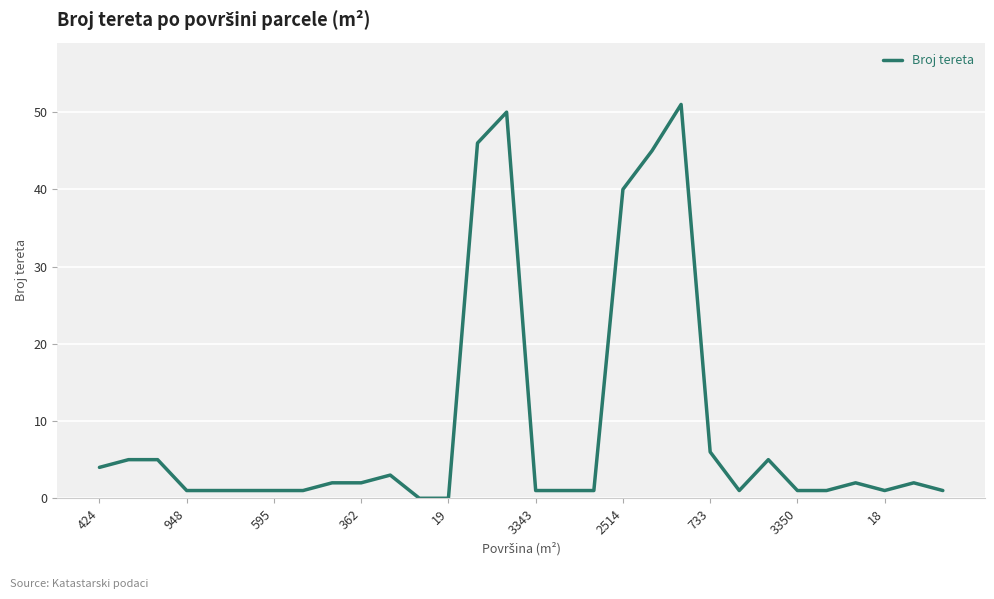

What is the difference between the maximum and minimum values?

51